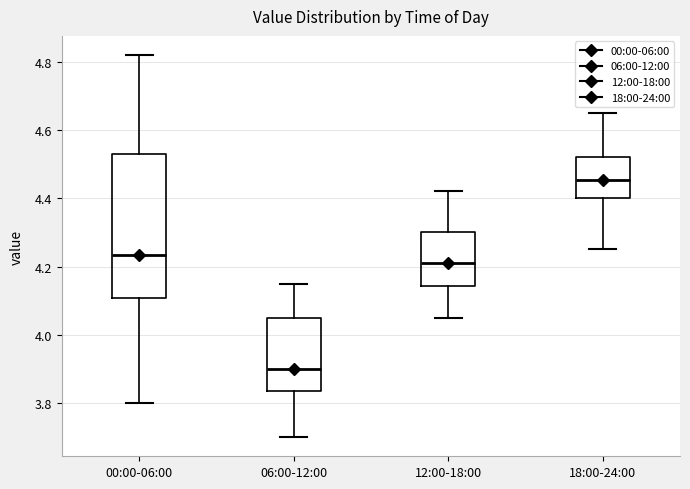

Which box's median line is the highest?

18:00-24:00